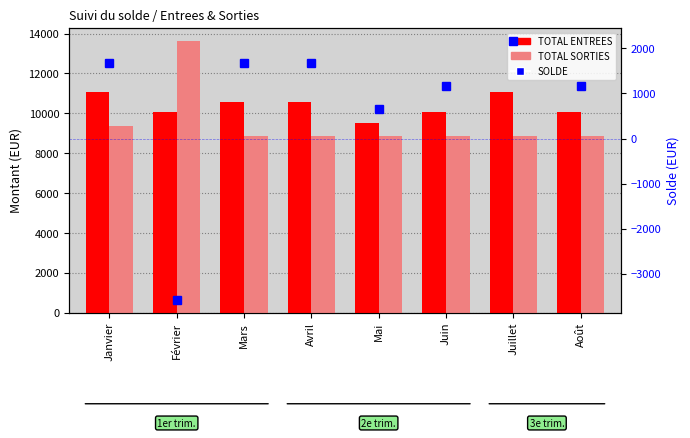

What is the difference between the TOTAL ENTREES values at Avril and Juillet?

506.0